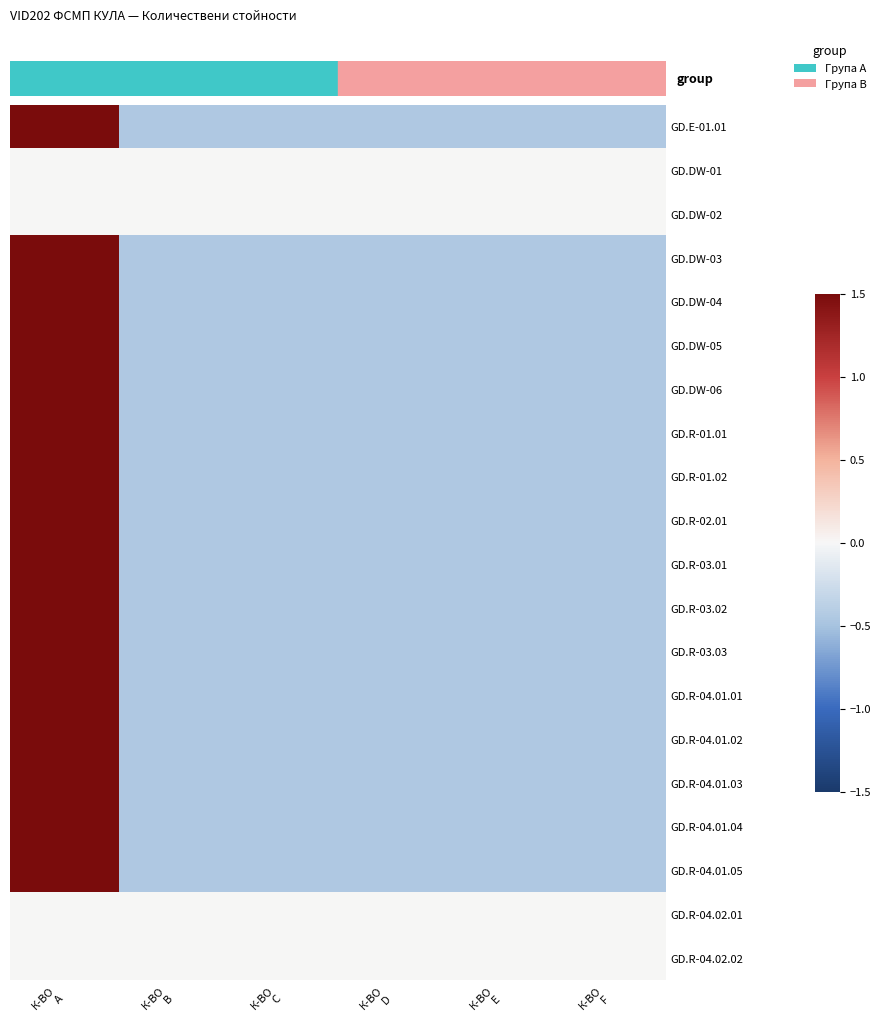

What is the spread (max minus min) of values at К-ВО
B?

0.4